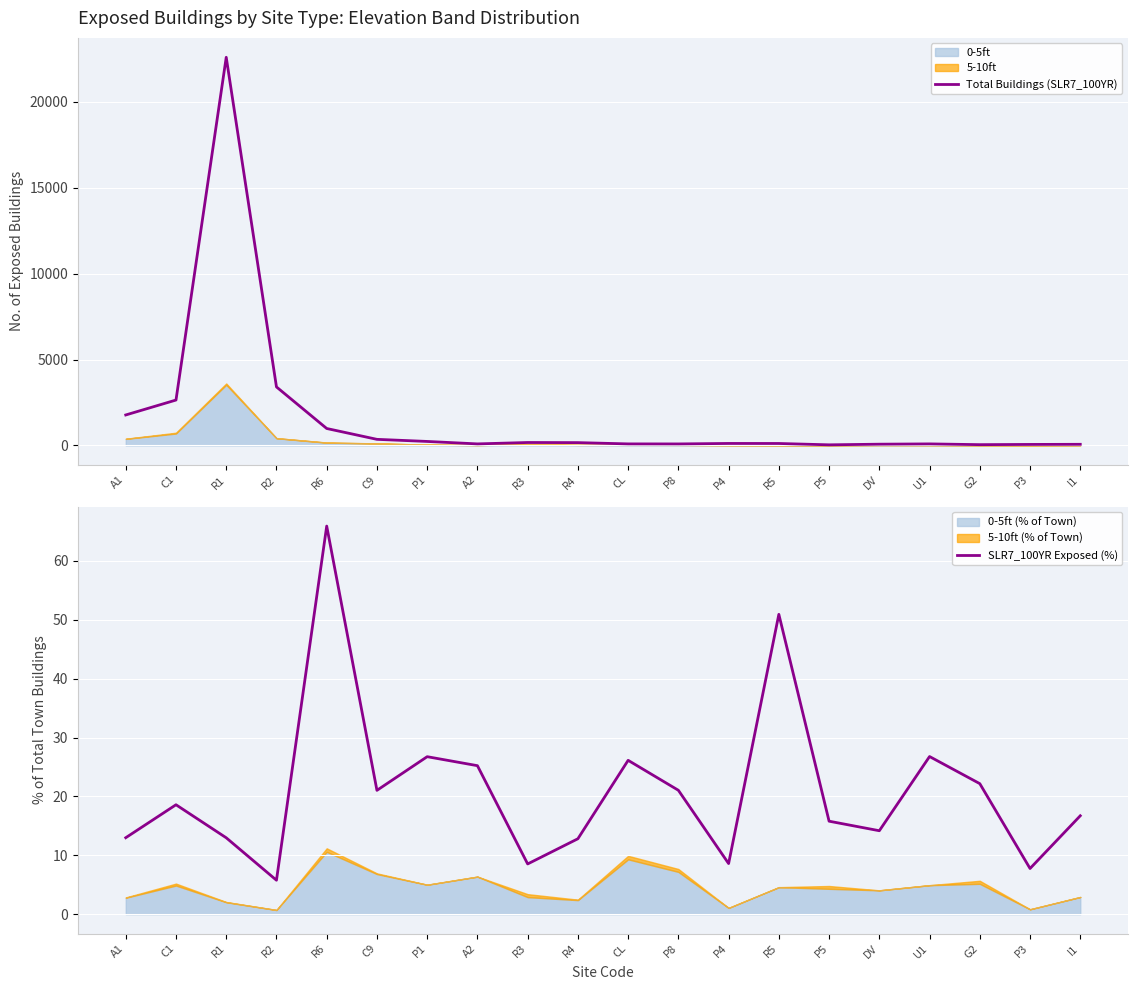

Which series has the largest total across all categories?

Total Buildings (SLR7_100YR)